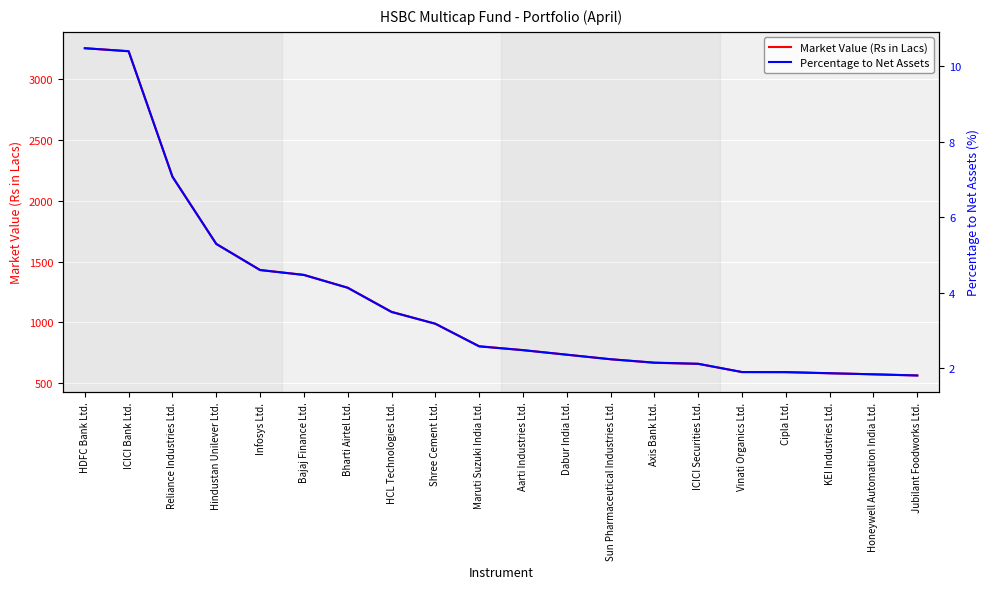

Reading left to right, transcribe all the data shown in this chart.

Market Value (Rs in Lacs): 3255.8	3231.3	2199.0	1646.2	1431.0	1390.9	1285.8	1087.1	988.4	803.8	771.7	734.0	696.7	667.4	658.5	591.4	589.6	581.0	572.9	563.0
Percentage to Net Assets: 10.5	10.4	7.1	5.3	4.6	4.5	4.1	3.5	3.2	2.6	2.5	2.4	2.2	2.1	2.1	1.9	1.9	1.9	1.8	1.8